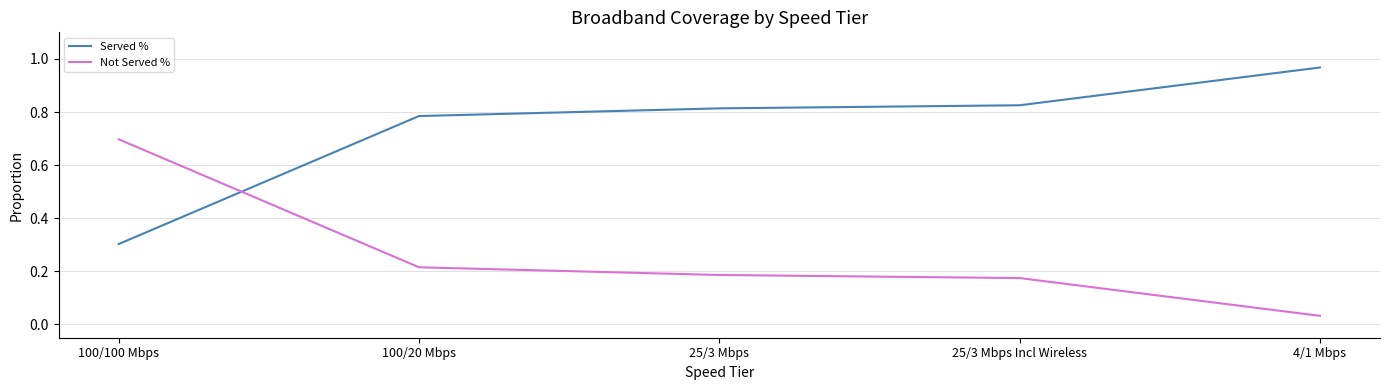

True or false: Not Served % has more than 0 points higher than both neighbors.

False